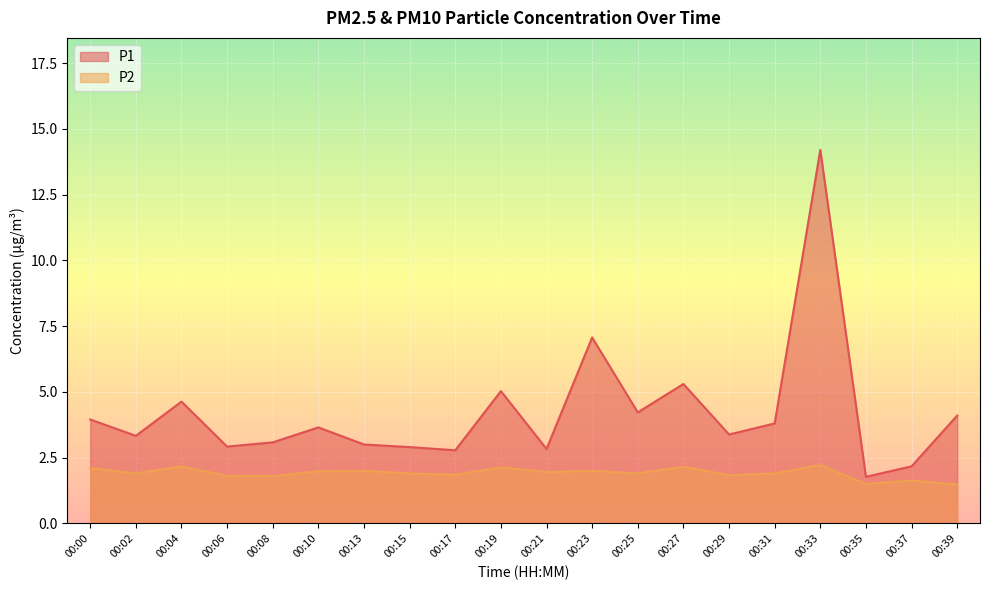

What is the difference between the maximum and minimum values in the P1 series?

12.4